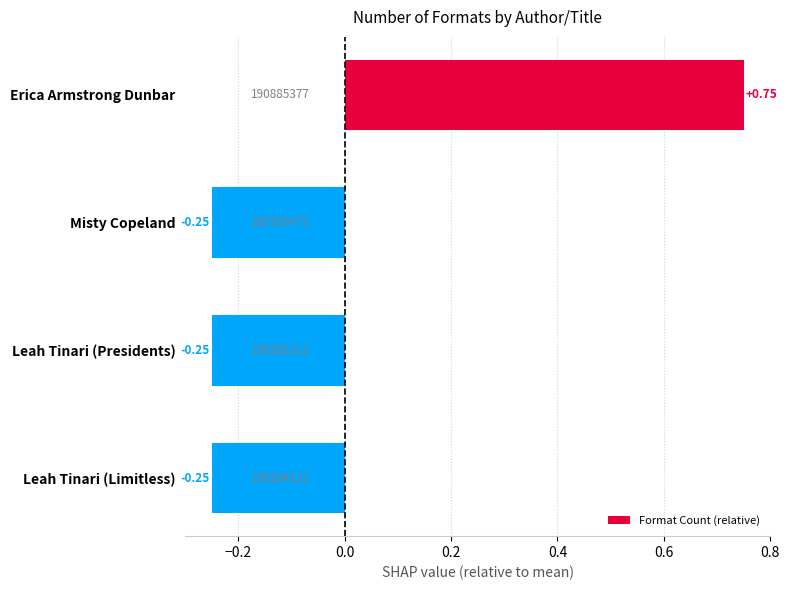

Which category has the highest value across all series?

Erica Armstrong Dunbar